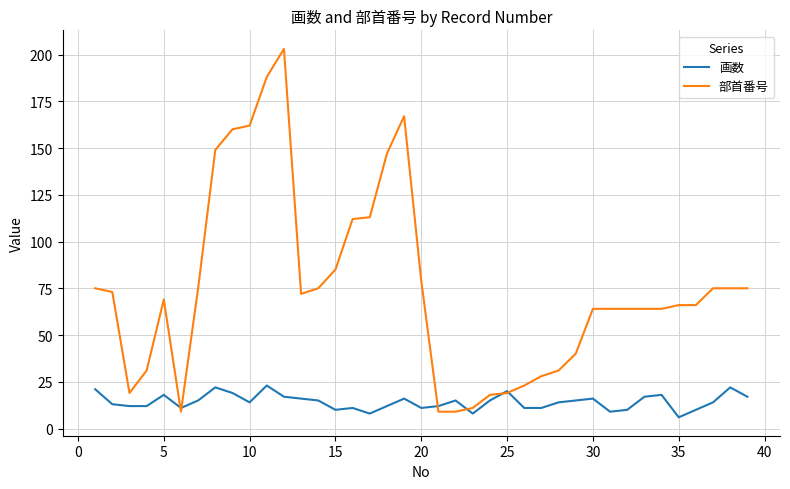

Which series has the largest total across all categories?

部首番号